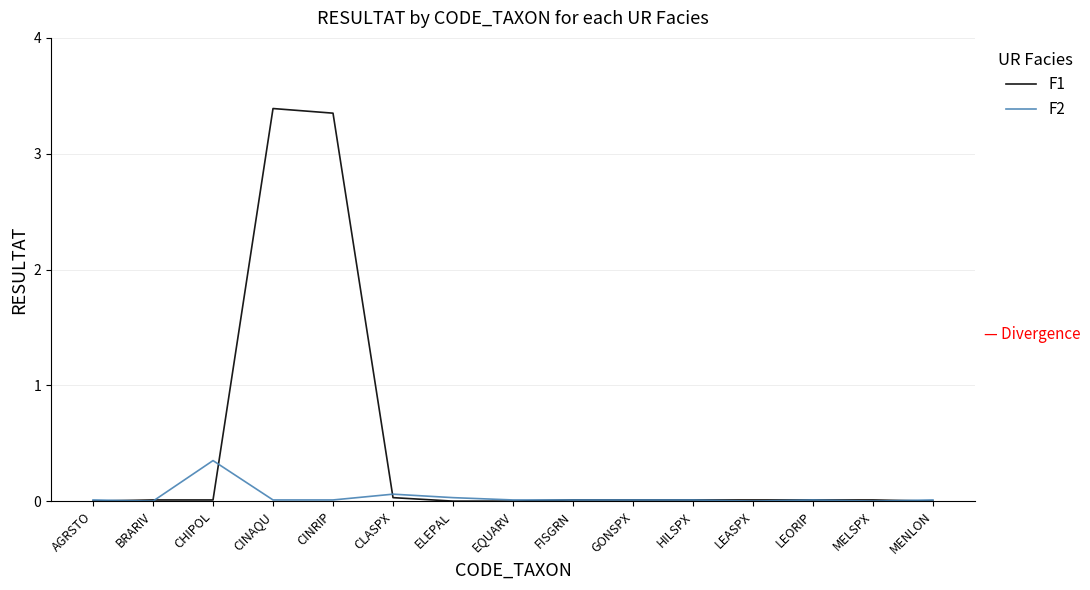

Which category has the highest value in the F2 series?

CHIPOL